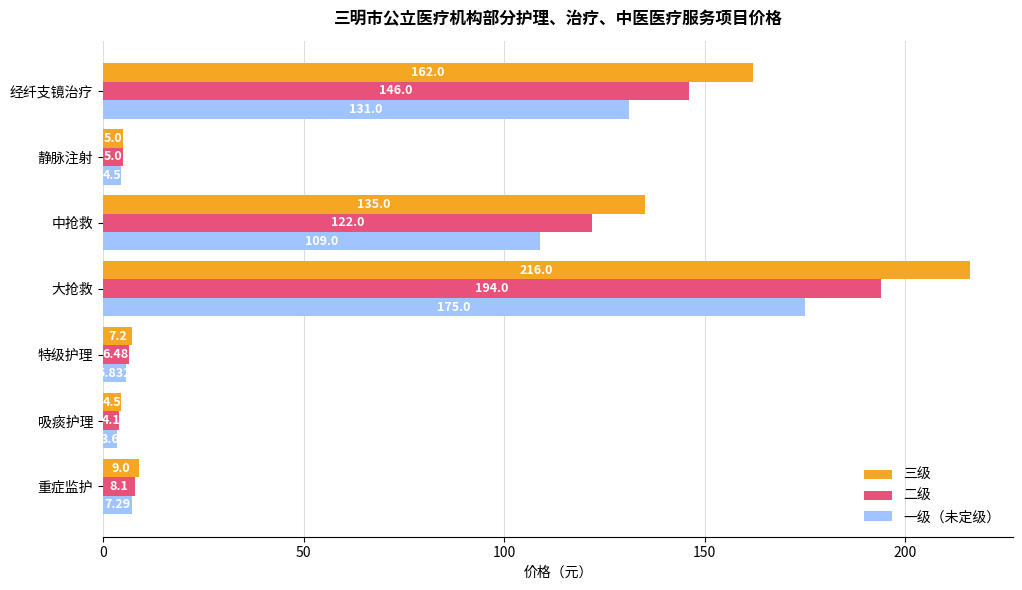

Rank the categories by 一级（未定级） value from highest to lowest.

大抢救, 经纤支镜治疗, 中抢救, 重症监护, 特级护理, 静脉注射, 吸痰护理